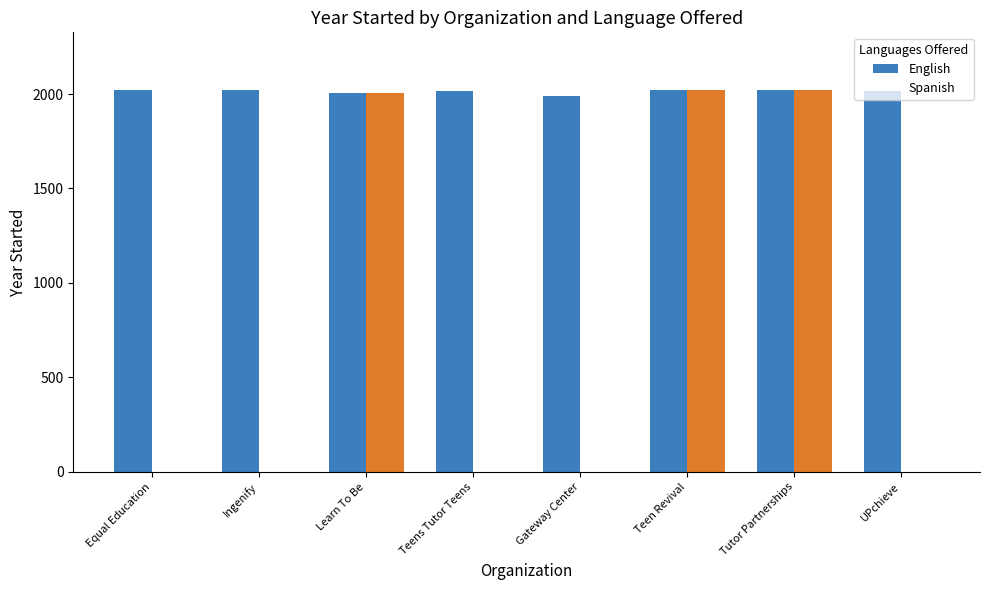

The value of English at Ingenify is 2020. True or false?

True